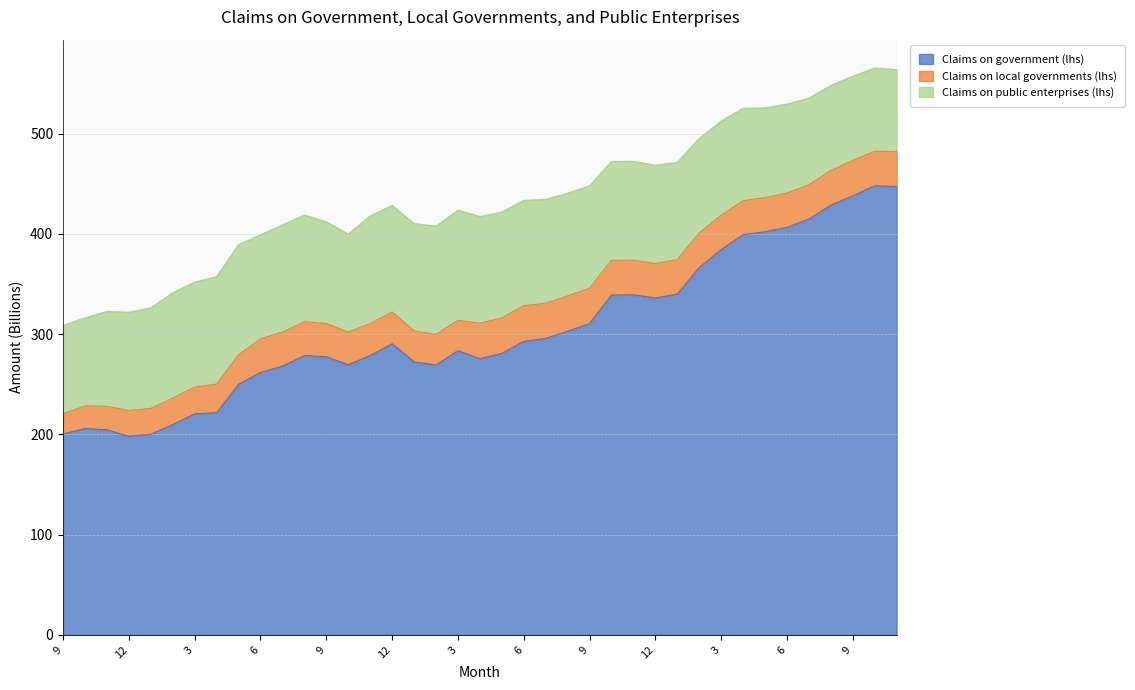

True or false: Claims on local governments (lhs) and Claims on public enterprises (lhs) intersect in this chart.

False